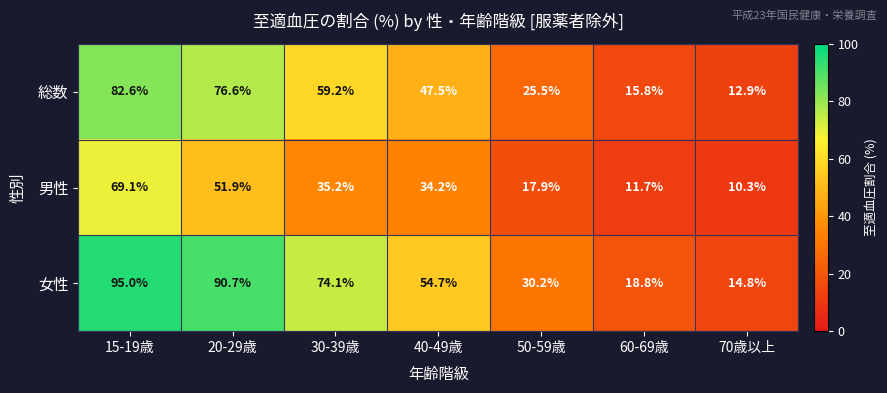

Reading left to right, transcribe all the data shown in this chart.

総数: 82.6	76.6	59.2	47.5	25.5	15.8	12.9
男性: 69.1	51.9	35.2	34.2	17.9	11.7	10.3
女性: 95.0	90.7	74.1	54.7	30.2	18.8	14.8